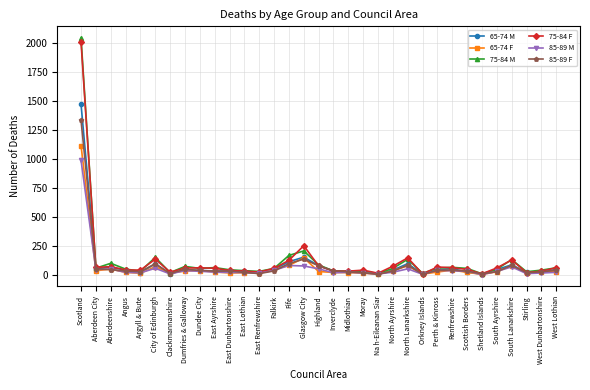

Is this an area chart (filled region under the line)?

No